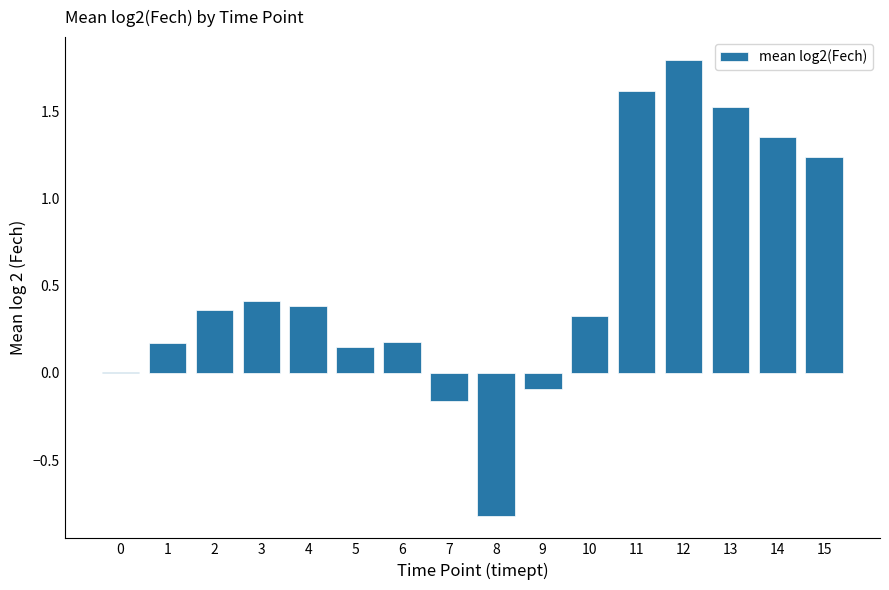

The value at 4 is 0.1. True or false?

False